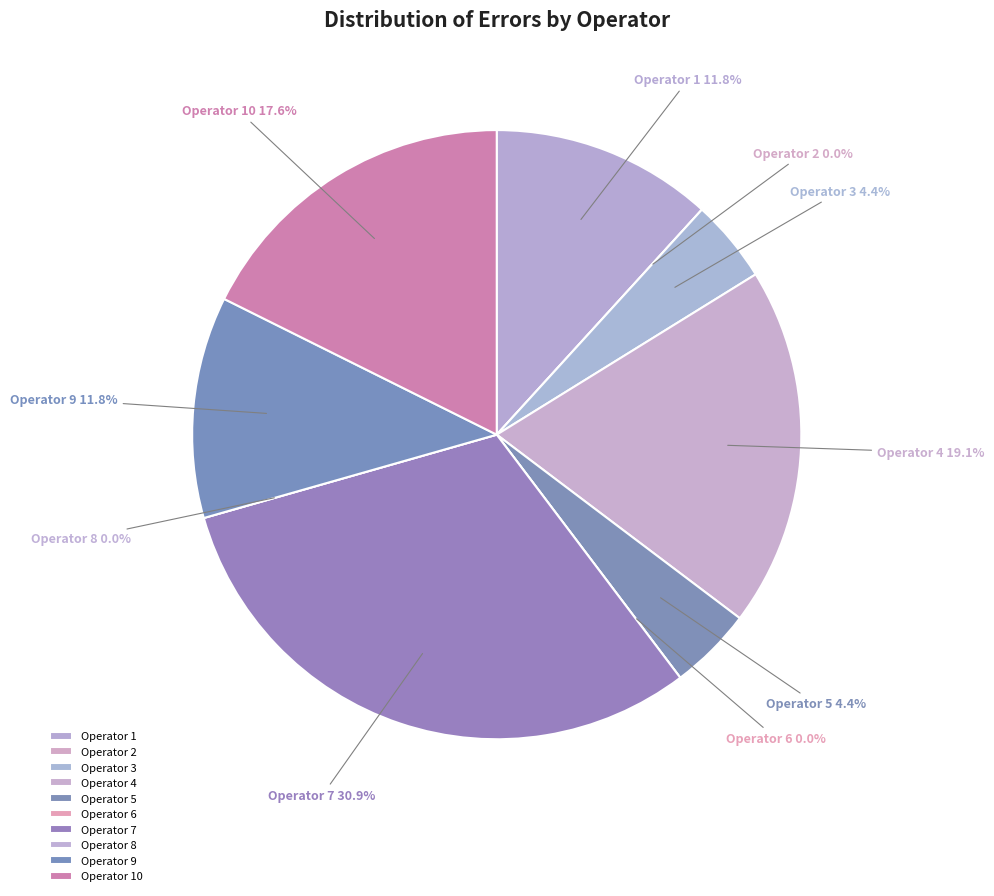

How many segments does this pie chart have?

10